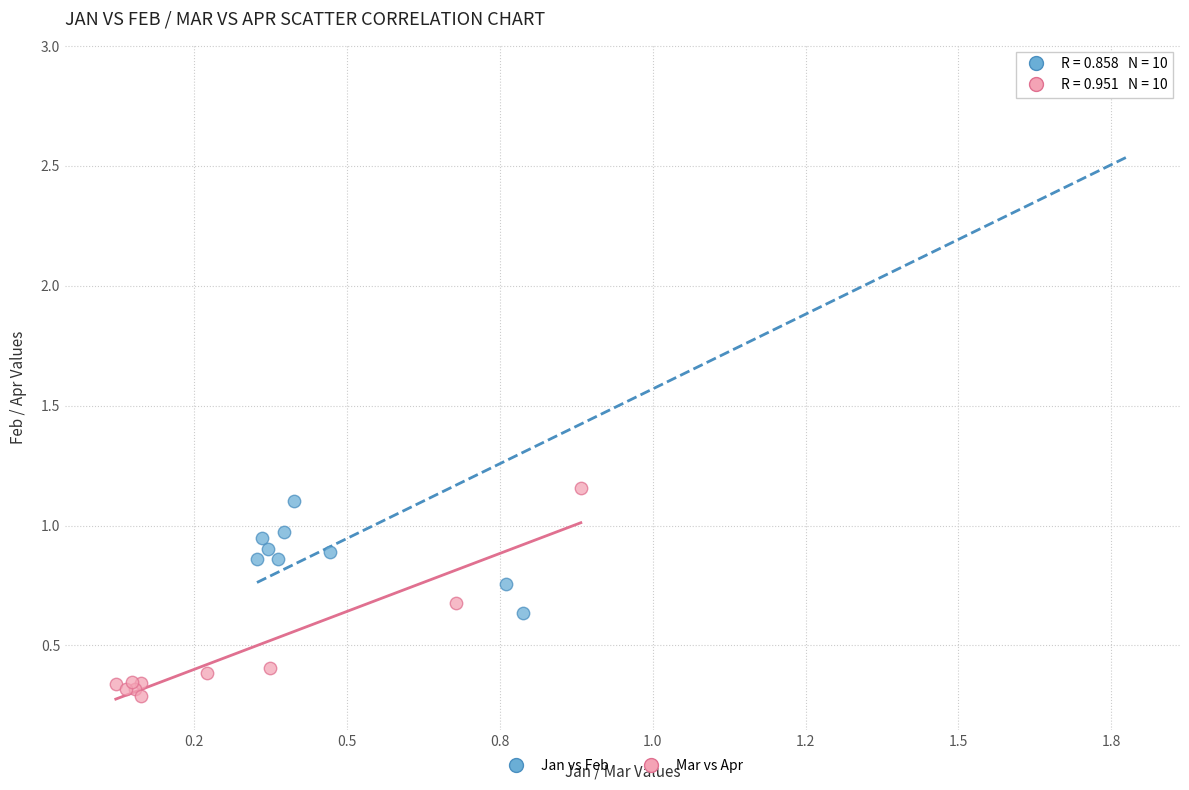

Which series has the widest spread of Y values?

Jan vs Feb